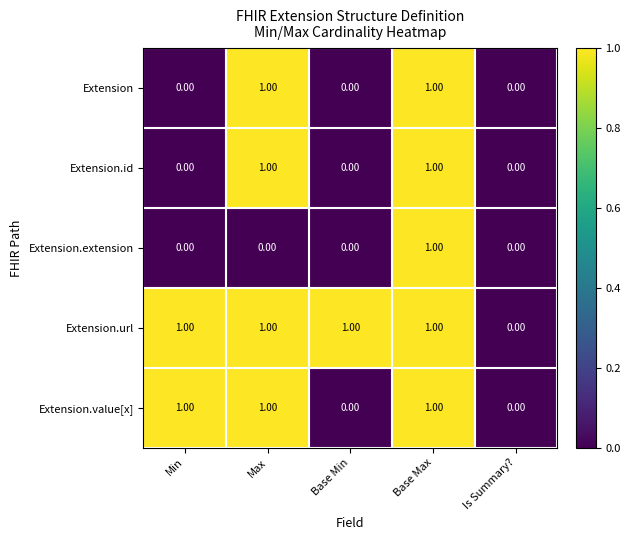

What is the sum of all Extension.url values?

4